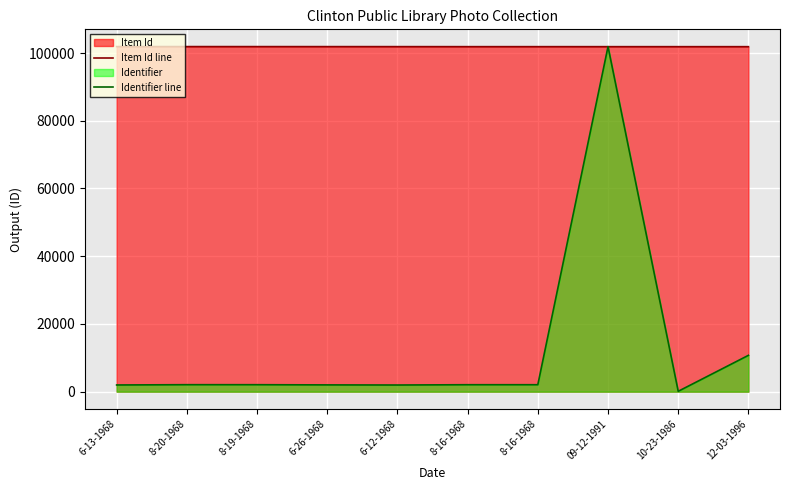

Where do Item Id line and Identifier line first cross each other?

8-16-1968 and 09-12-1991